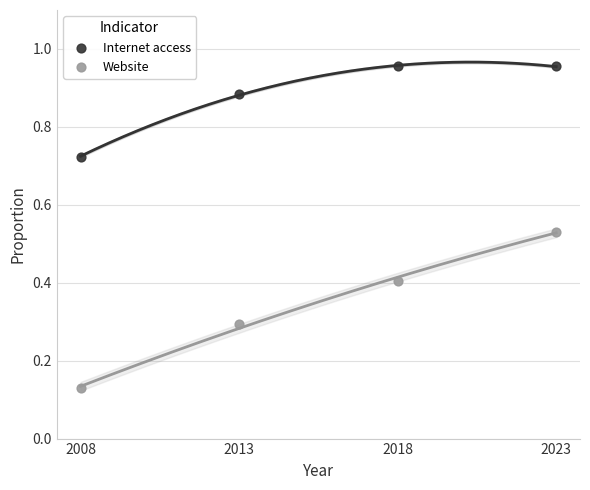

Across all data points, what is the average X value?

2015.5